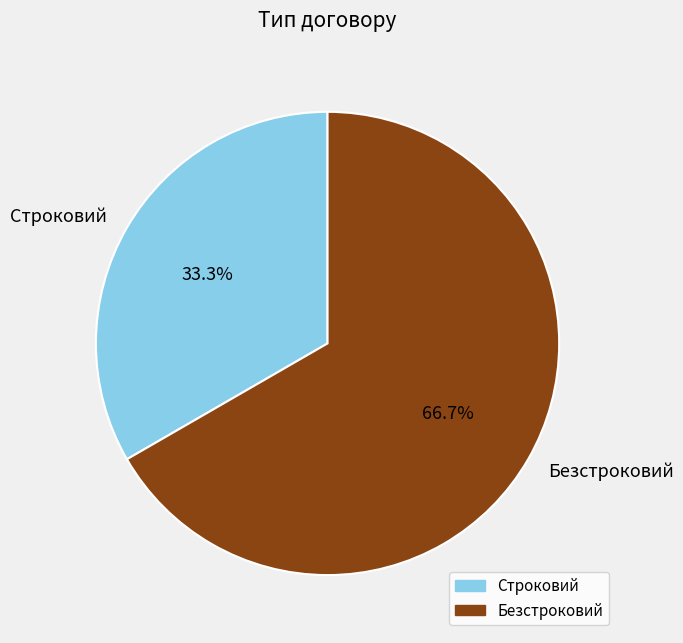

What percentage is the Безстроковий slice, to the nearest percent?

67%